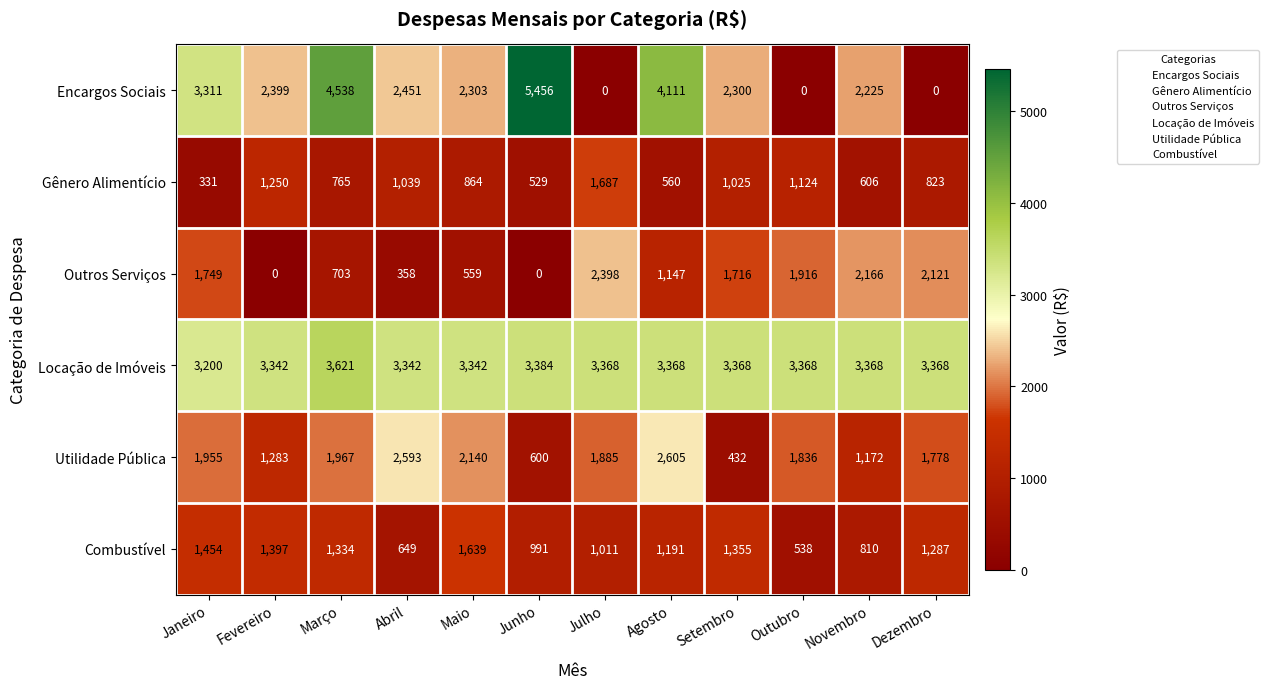

What is the greatest value displayed?

5456